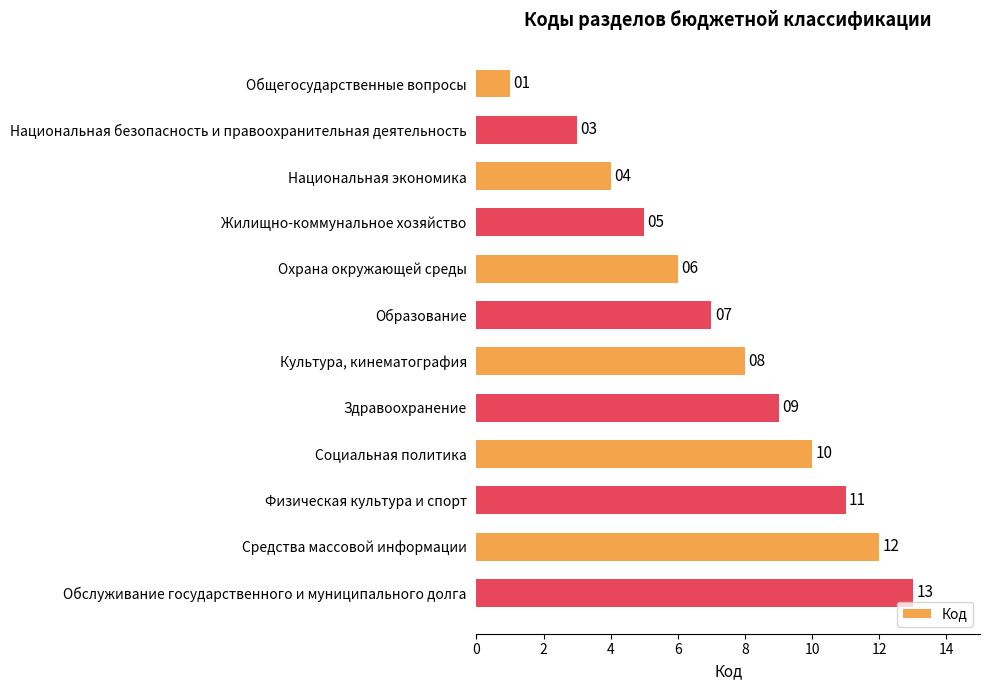

List the labels in order of value, largest first.

Обслуживание государственного и муниципального долга, Средства массовой информации, Физическая культура и спорт, Социальная политика, Здравоохранение, Культура, кинематография, Образование, Охрана окружающей среды, Жилищно-коммунальное хозяйство, Национальная экономика, Национальная безопасность и правоохранительная деятельность, Общегосударственные вопросы